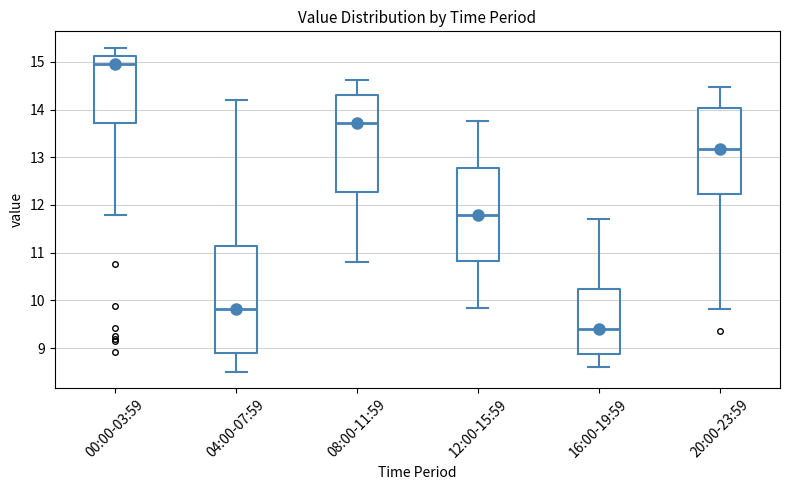

Reading left to right, transcribe this box plot: for each box, give where its median line is, the range the box spans, and where its two whiskers end, as read against the y-axis. The values are not printed on the chart, so give them approximately, as read against the axis.

00:00-03:59: median 15.0, box 13.7 to 15.1, whiskers 11.8 to 15.3
04:00-07:59: median 9.8, box 8.9 to 11.1, whiskers 8.5 to 14.2
08:00-11:59: median 13.7, box 12.3 to 14.3, whiskers 10.8 to 14.6
12:00-15:59: median 11.8, box 10.8 to 12.8, whiskers 9.9 to 13.8
16:00-19:59: median 9.4, box 8.9 to 10.2, whiskers 8.6 to 11.7
20:00-23:59: median 13.2, box 12.2 to 14.0, whiskers 9.8 to 14.5